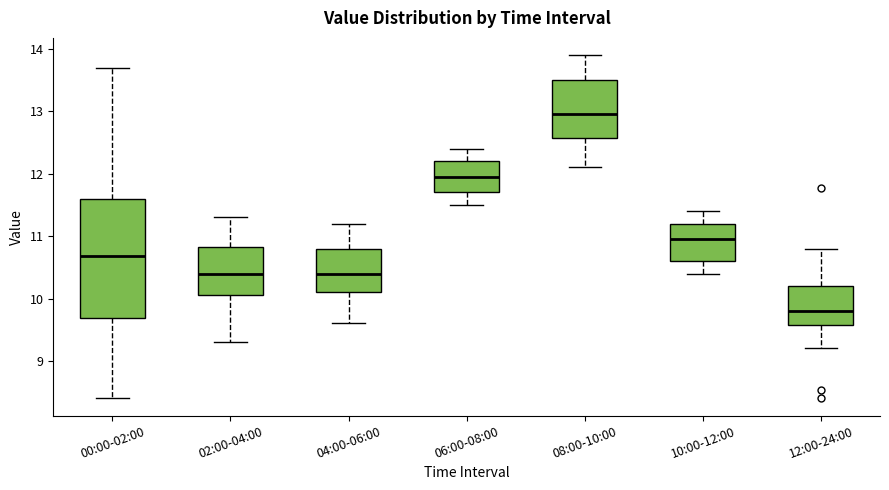

Which box has the lowest median line?

12:00-24:00